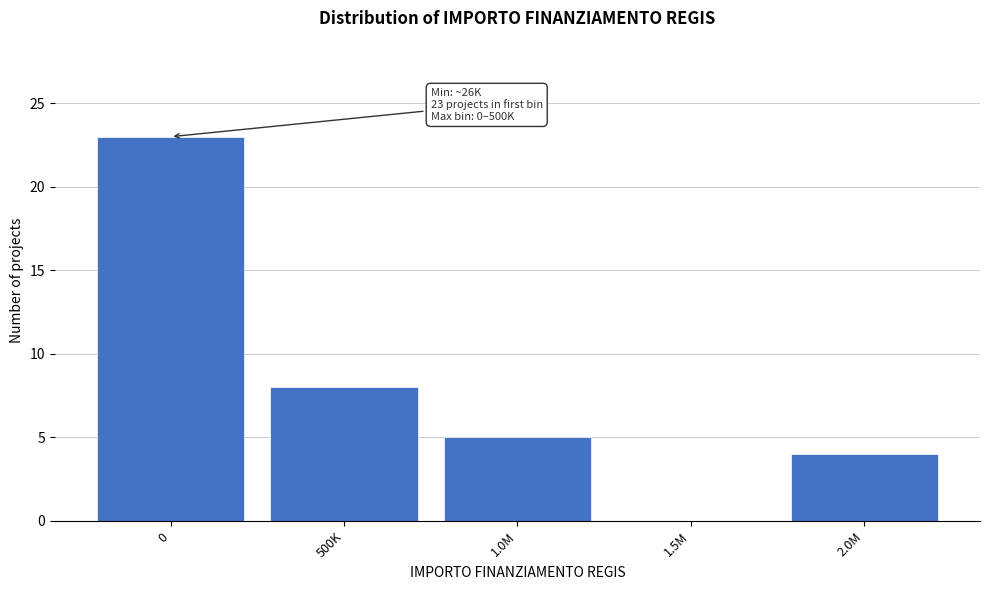

Reading right to left, extract all data points from this chart.

2.0M=4	1.5M=0	1.0M=5	500K=8	0=23